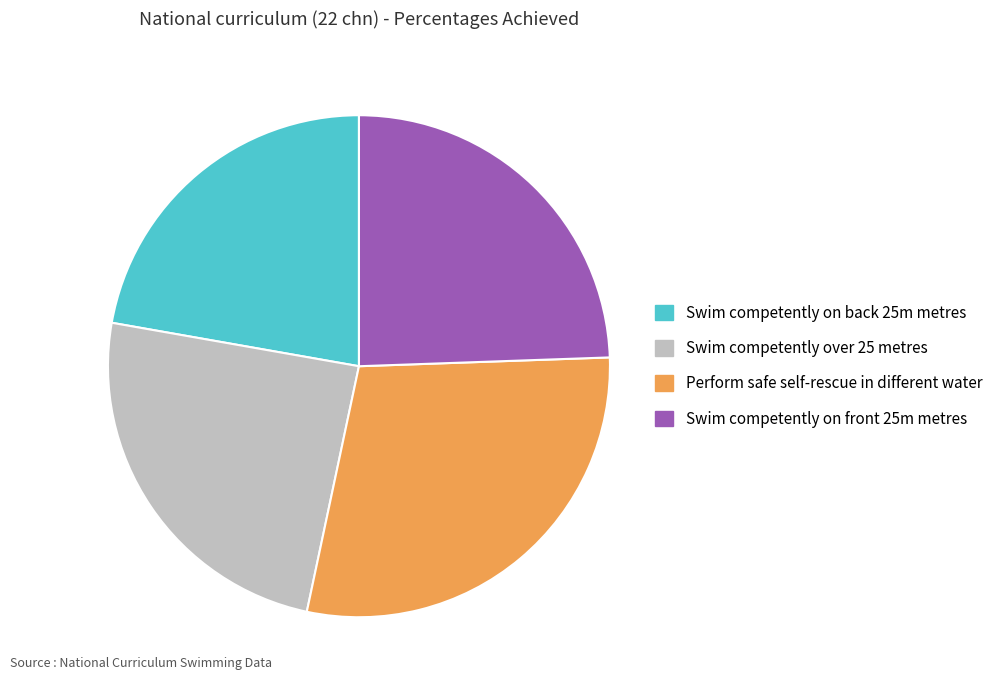

The Swim competently on front 25m metres slice represents 24% of the pie. True or false?

True